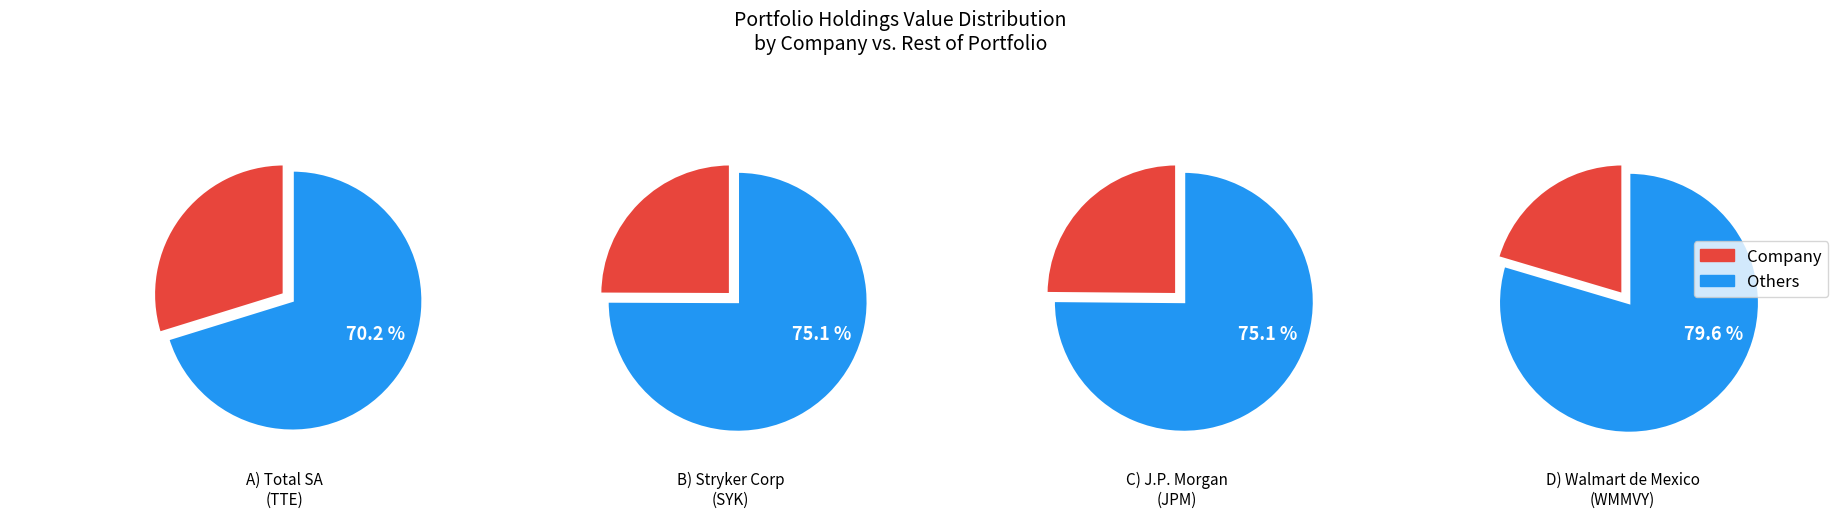

Which category has the biggest portion of the pie?

Total SA